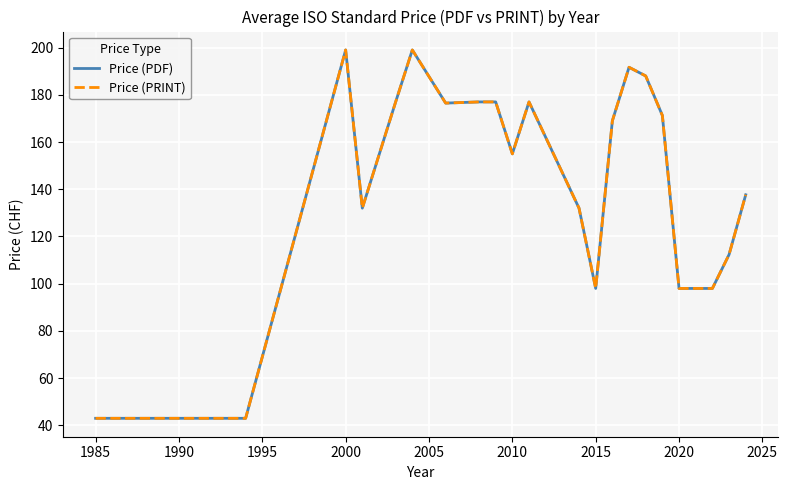

True or false: Price (PRINT) and Price (PDF) cross at least once.

False